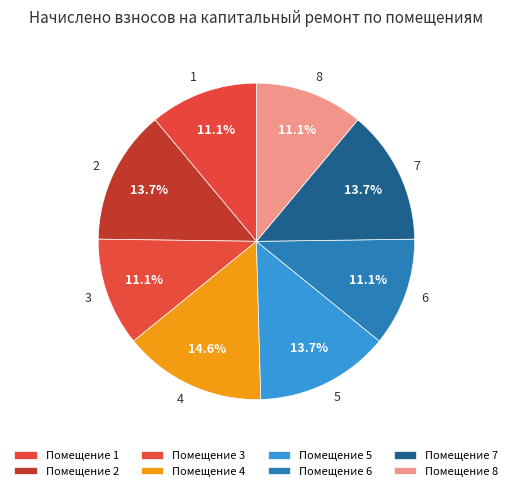

To the nearest percent, what portion does 8 represent?

11%